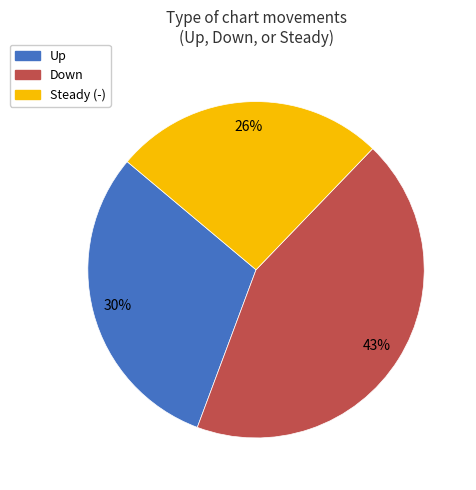

Is there any slice that represents more than half of the pie?

No